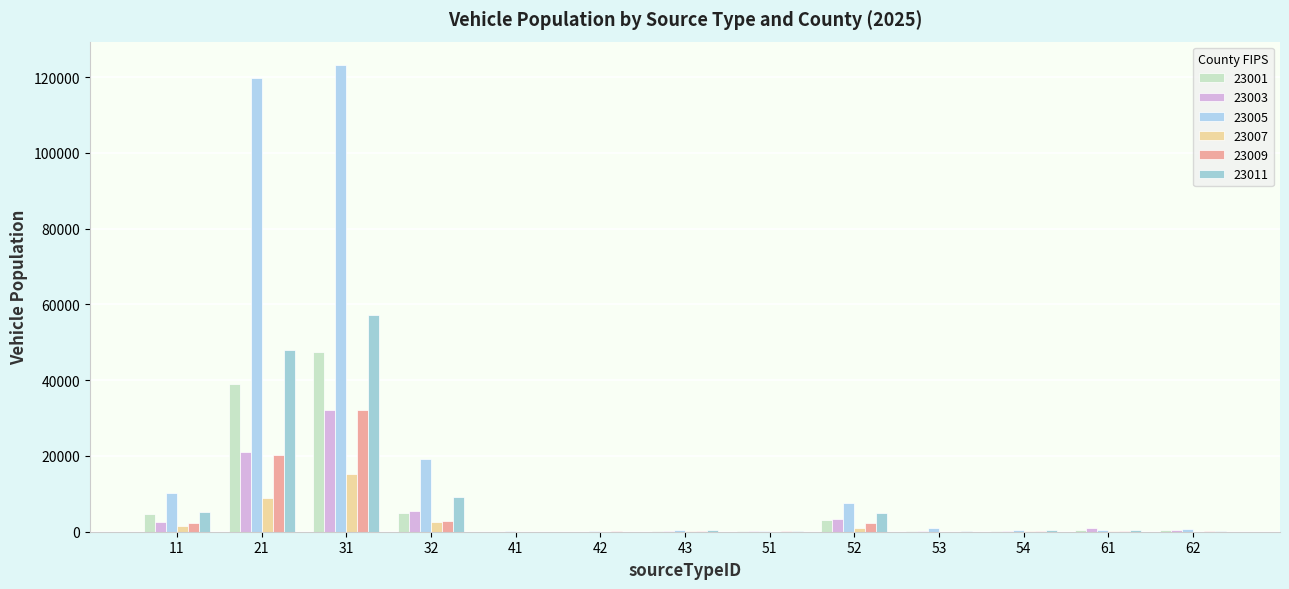

Read the 23009 value at 53.

21.5